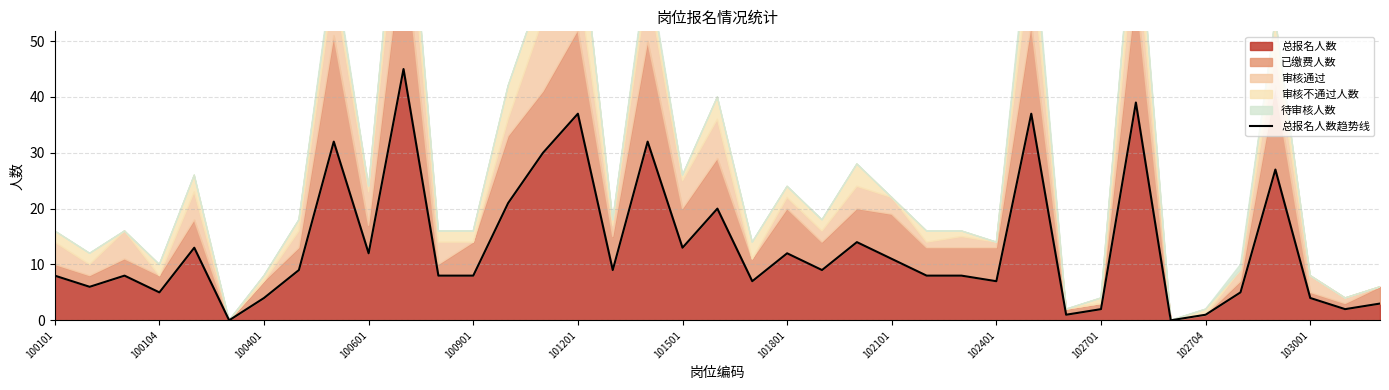

Does the chart display data point markers on the line(s)?

No